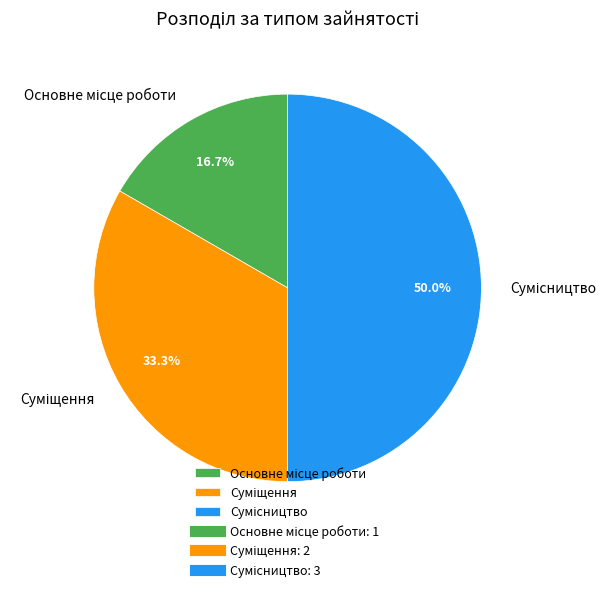

The Суміщення slice represents 25% of the pie. True or false?

False